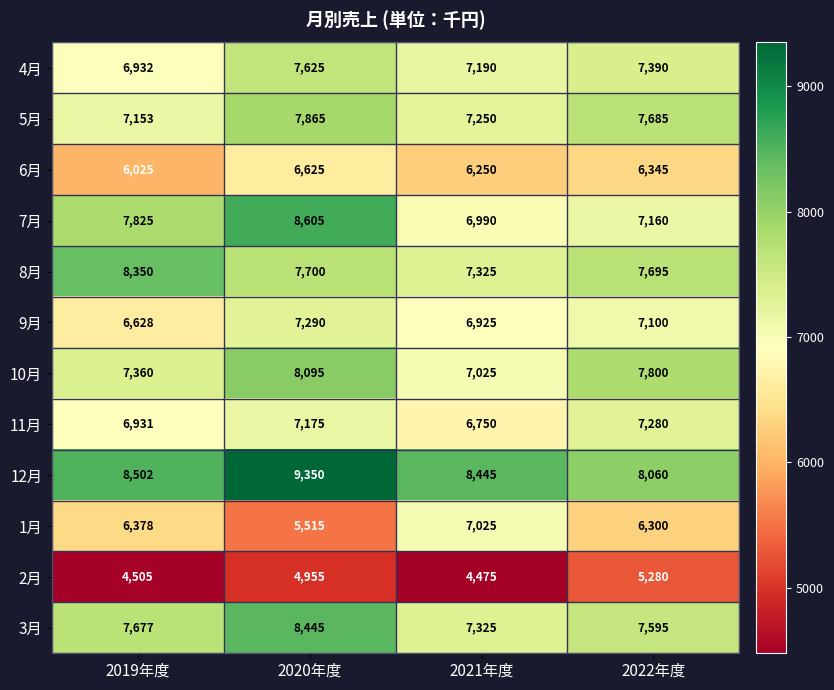

How many distinct data groups are displayed?

12